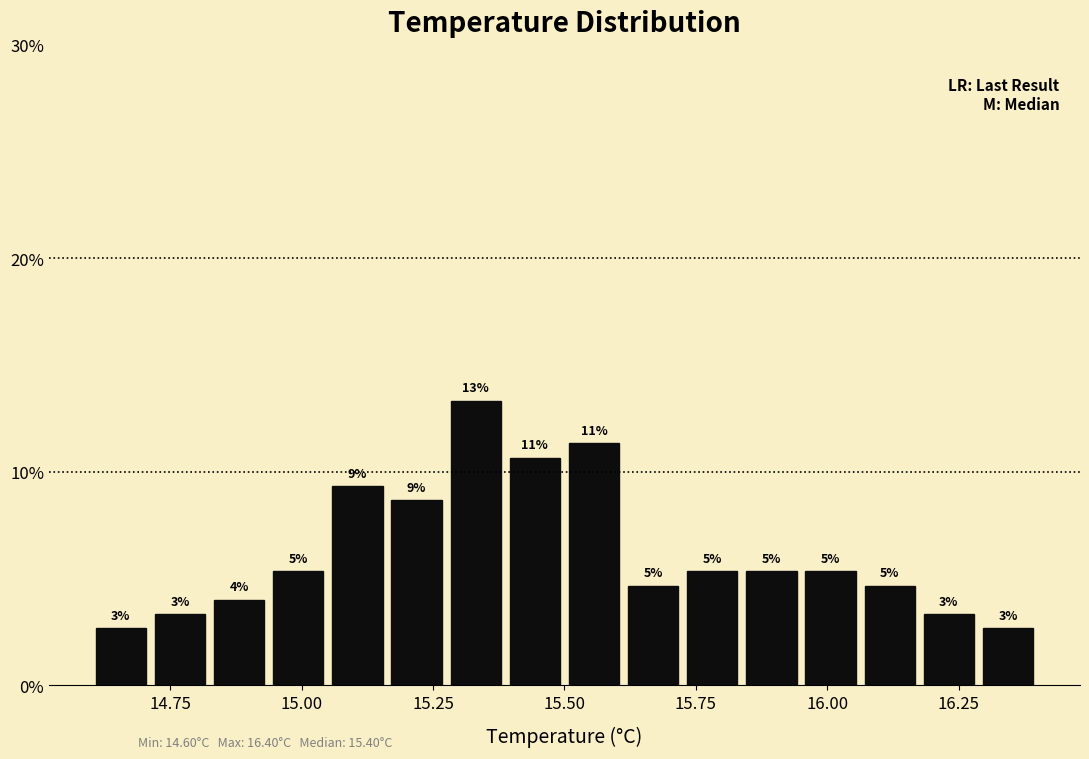

Read against the x-axis, roughly where is the centre of the tallest bar?

15.35